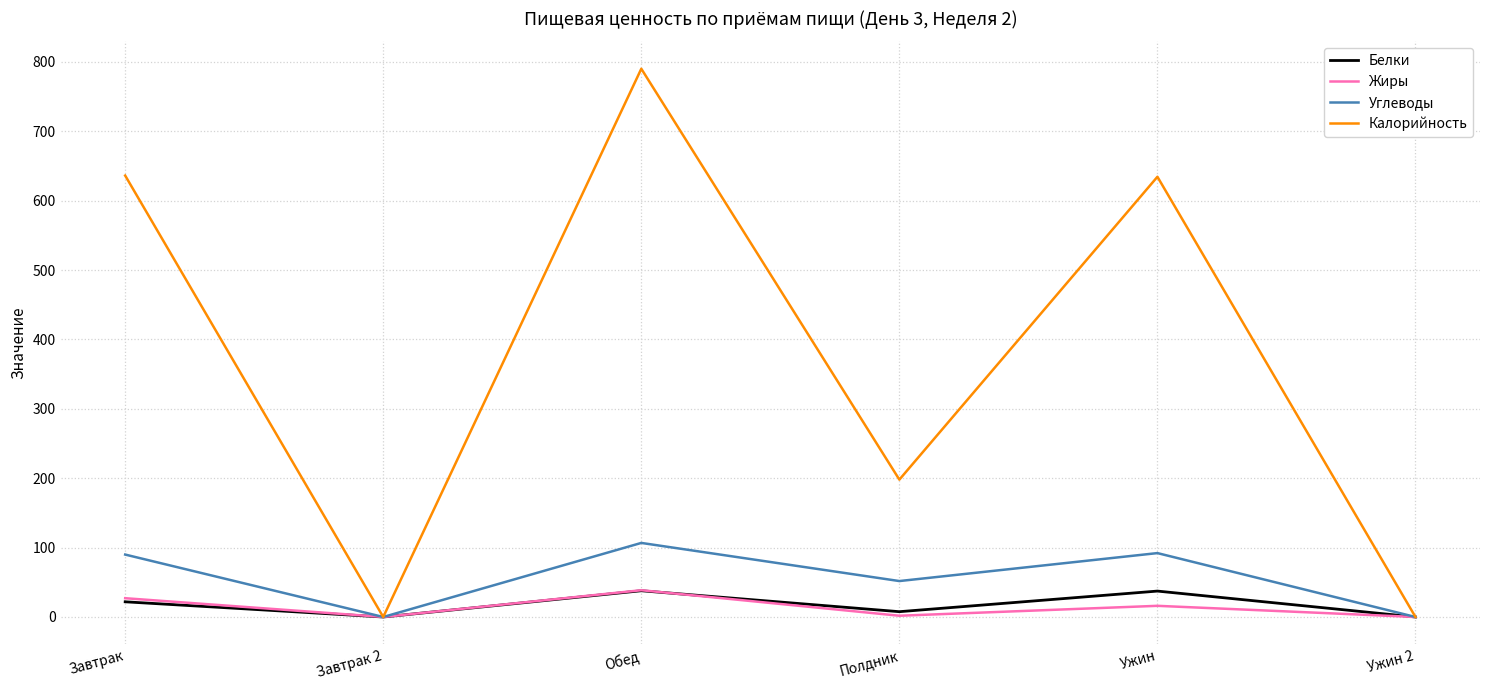

Between Завтрак and Полдник, which series saw the biggest shift?

Калорийность